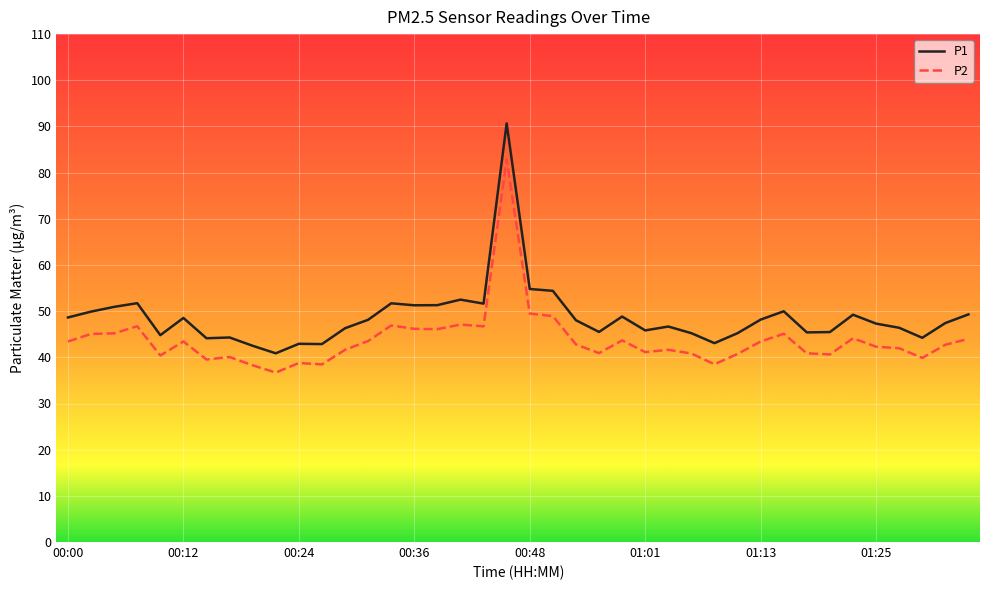

Rank the series by their average value, from highest to lowest.

P1, P2